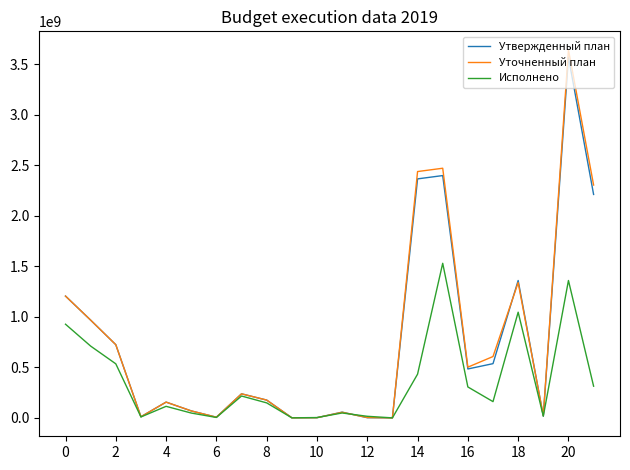

What is the maximum value for Утвержденный план?

3570610352.4